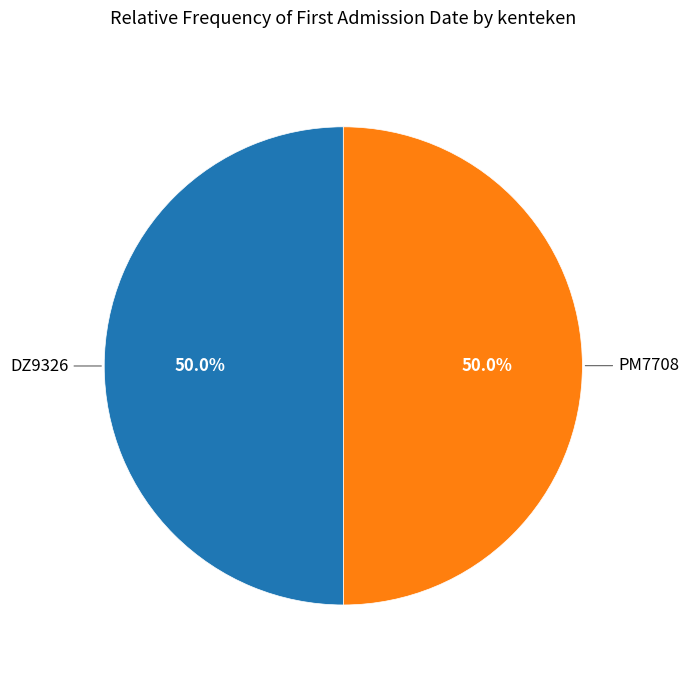

Approximately how many times larger is the value at PM7708 compared to DZ9326?

1.0